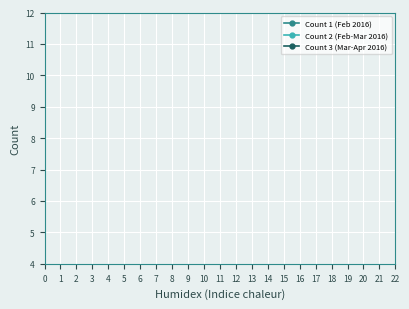

Which series ends up on top after the final intersection of Count 2 (Feb-Mar 2016) and Count 3 (Mar-Apr 2016)?

Count 3 (Mar-Apr 2016)